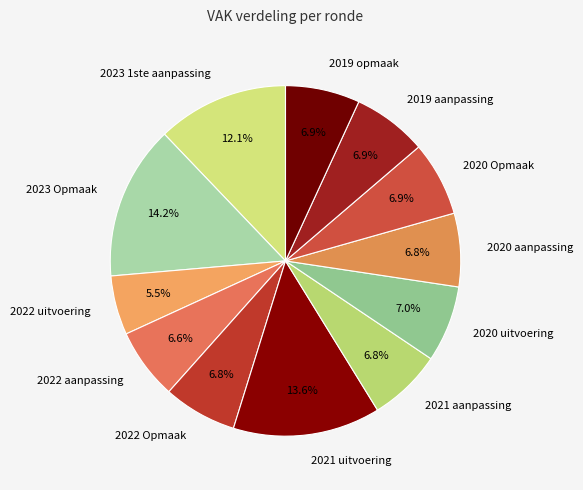

Count the number of slices in the pie.

12